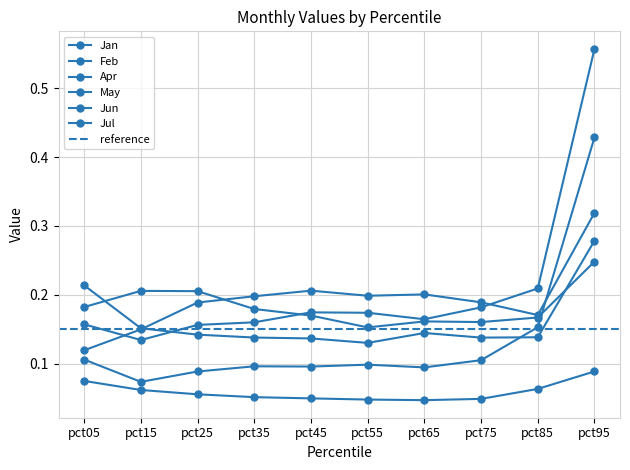

True or false: Feb has a value of 0.1 at pct45.

False